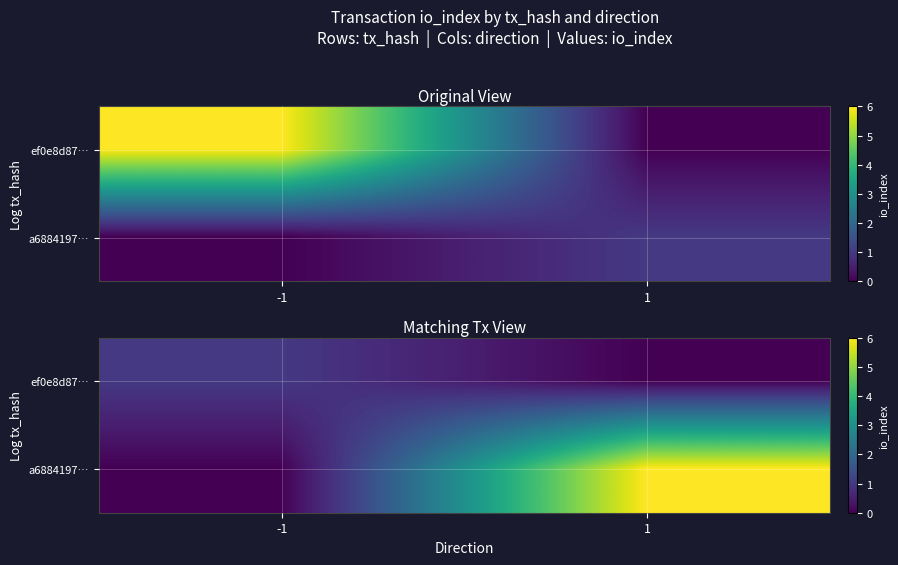

Is it true that a6884197… equals 2 at 1?

False